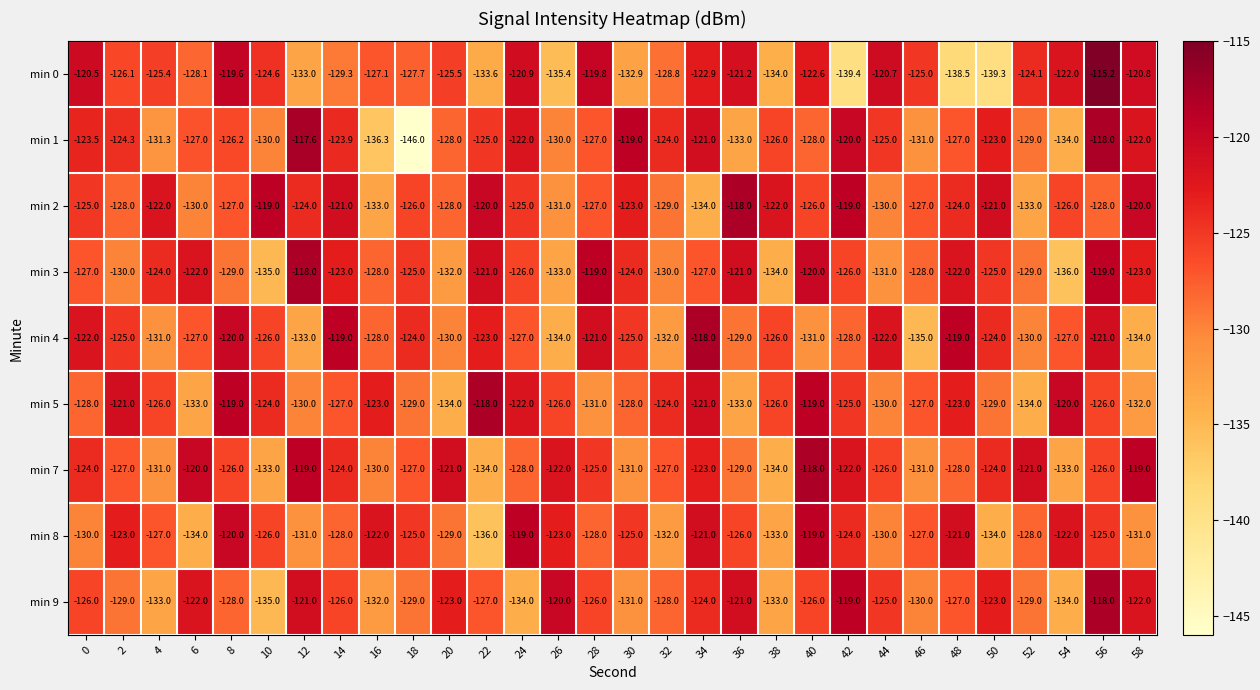

Which label corresponds to the largest value in the chart?

56